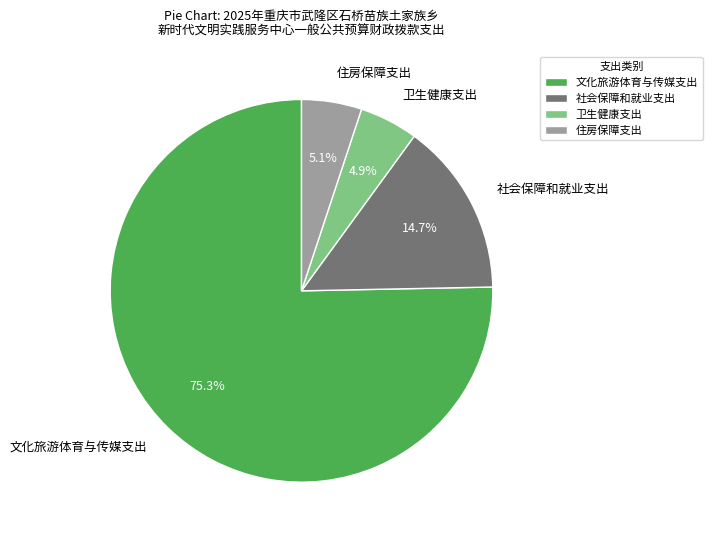

How many segments does this pie chart have?

4